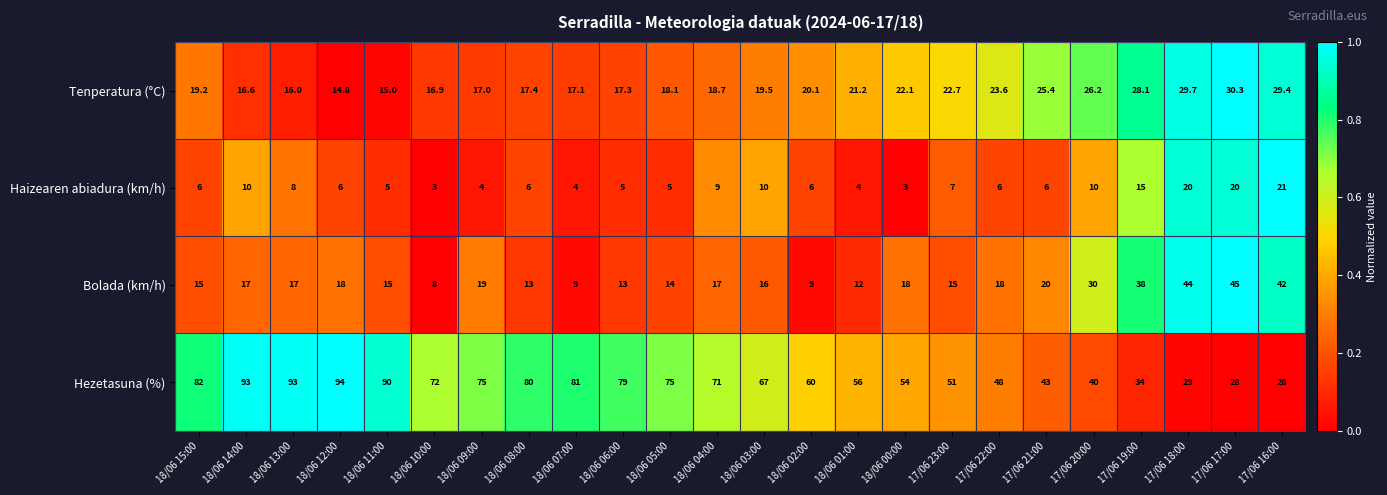

At which category does the chart reach its peak across all series?

18/06 12:00